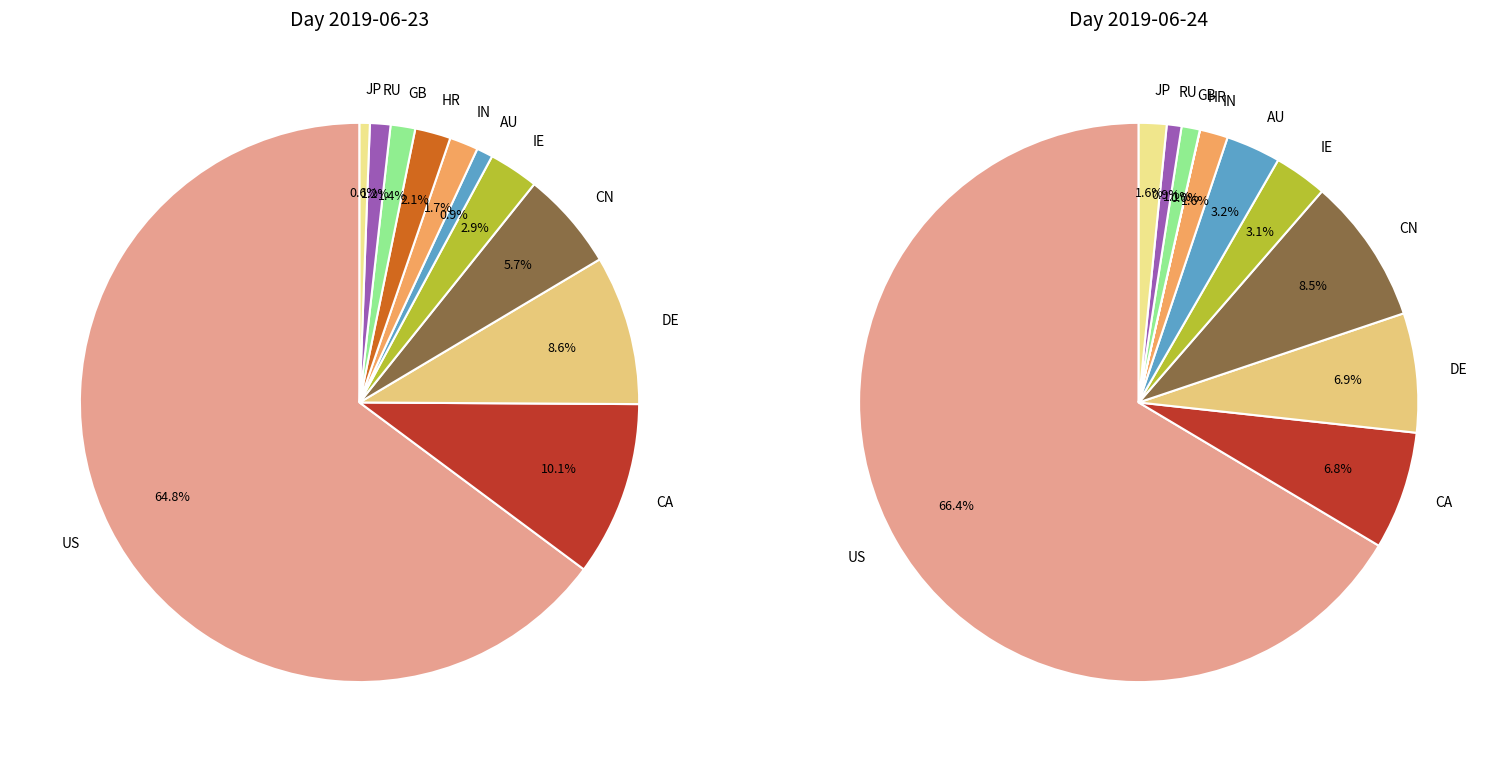

Is it true that RU is 10% of the pie?

False